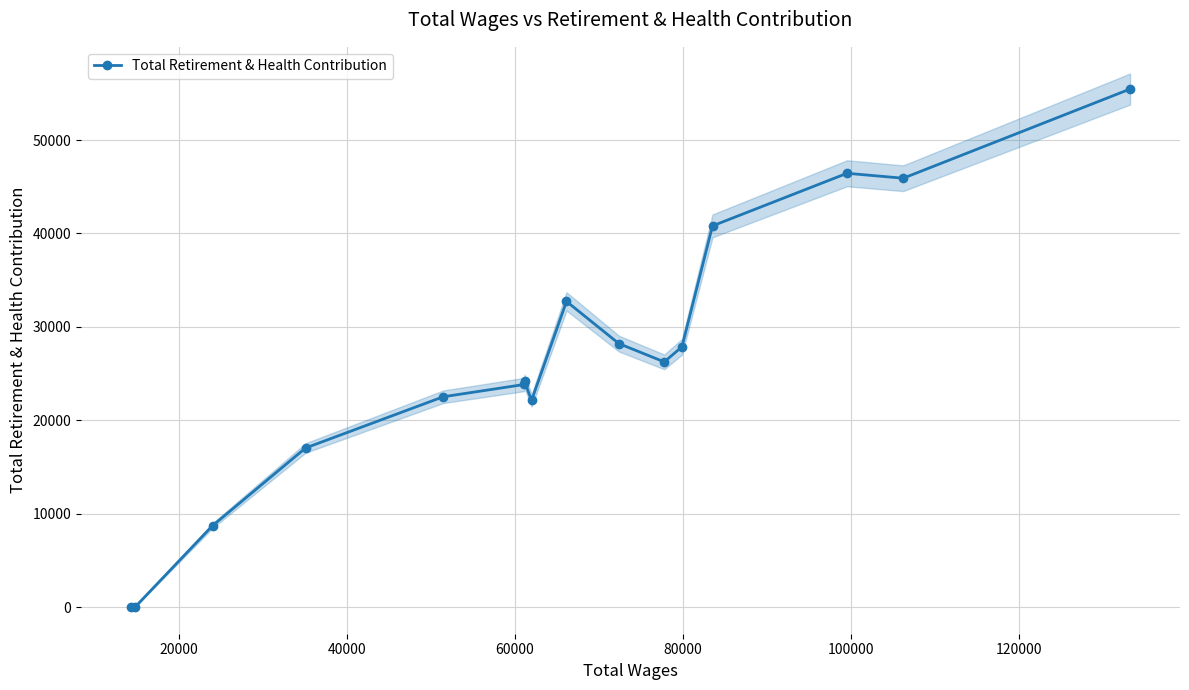

What is the highest value of the Total Retirement & Health Contribution series?

55457